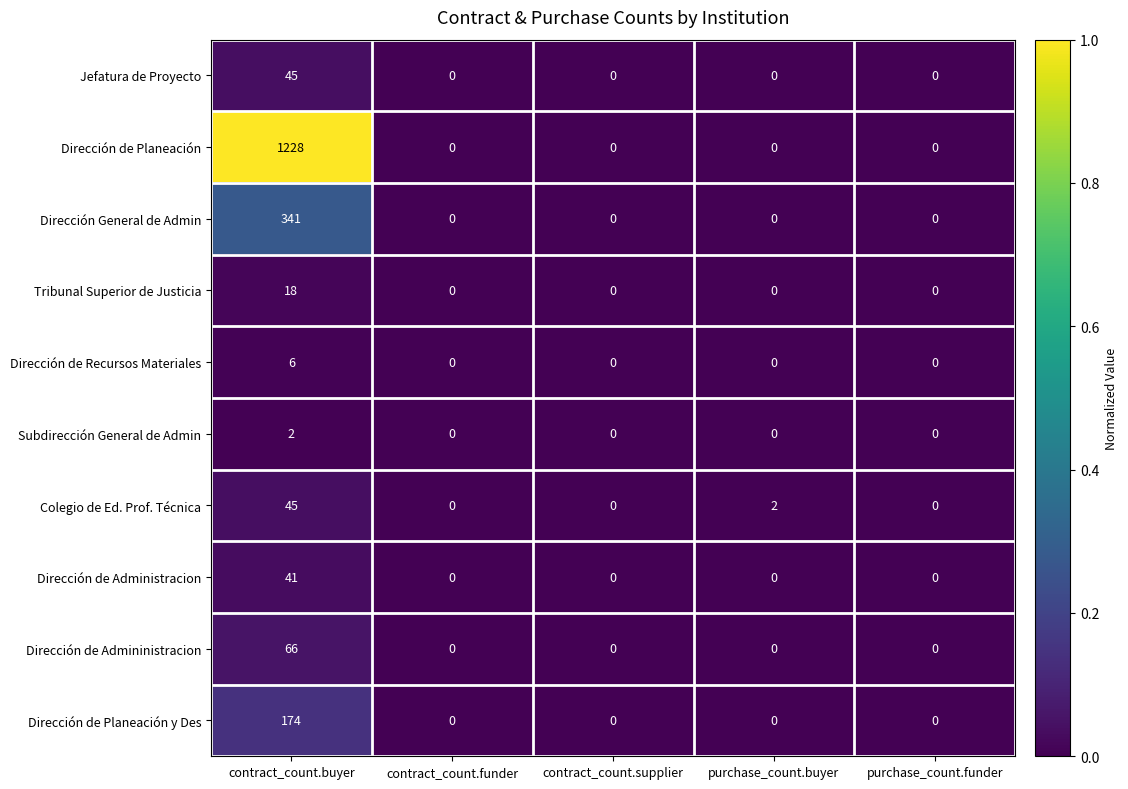

Which series has the widest spread of values?

Dirección de Planeación